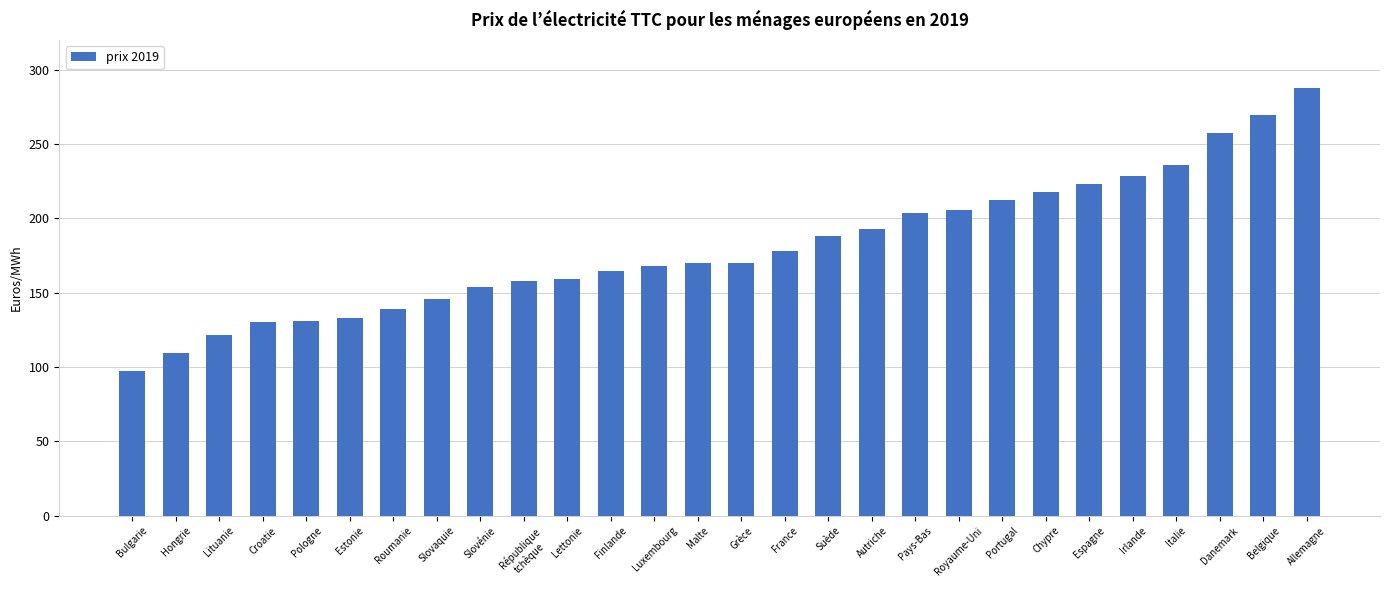

The value at Allemagne is 65.1. True or false?

False